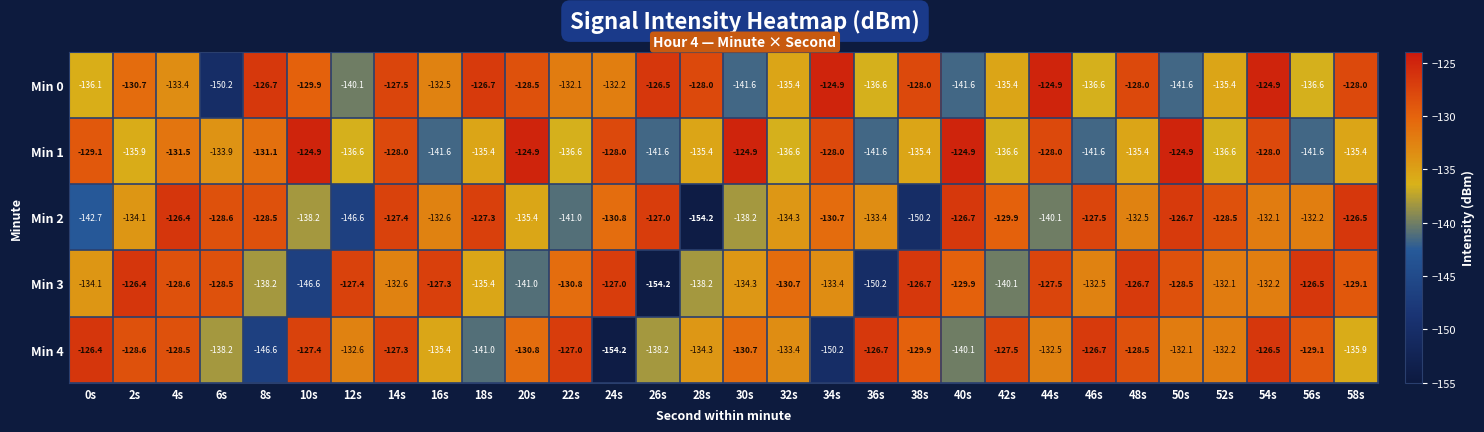

What is the difference between the second highest and minimum values in the Min 1 series?

16.7